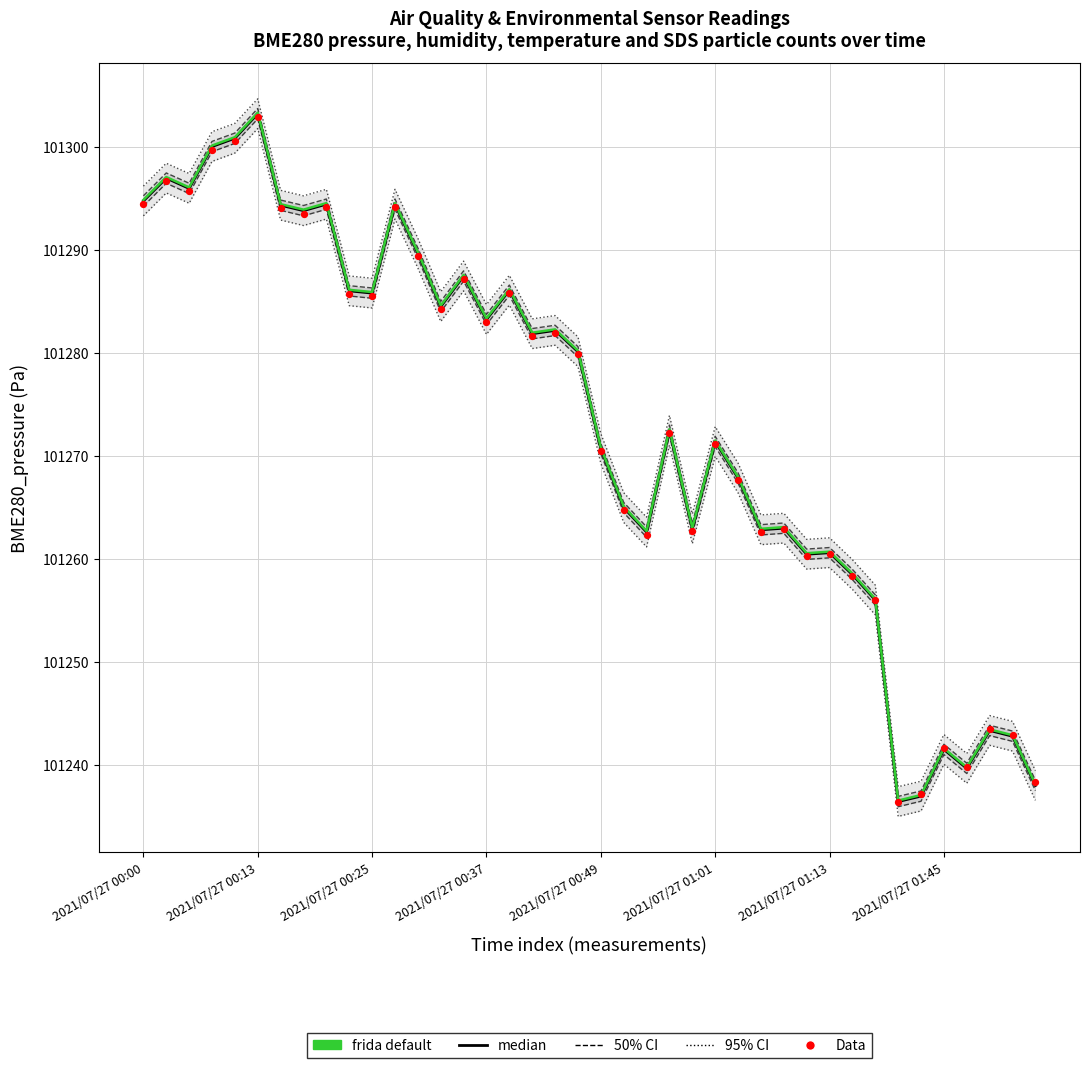

At how many categories does at least one series exceed 101297?

4